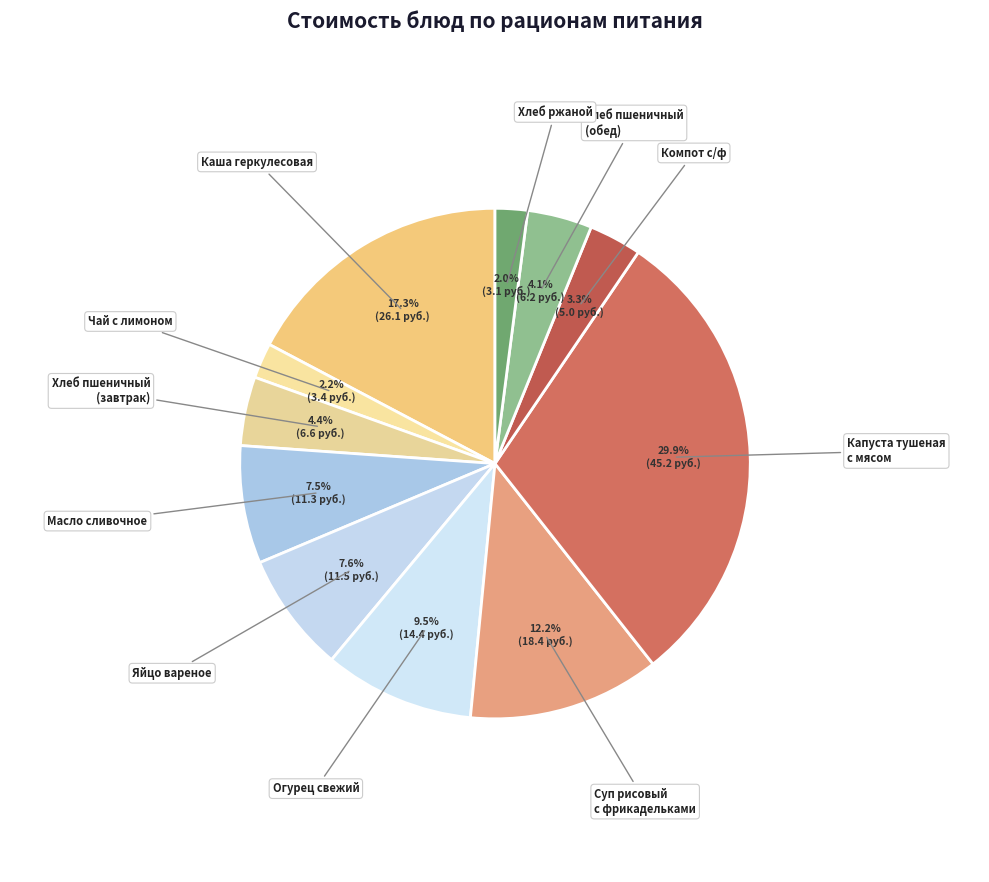

Which has a higher value, Капуста тушеная с мясом or Яйцо вареное?

Капуста тушеная с мясом